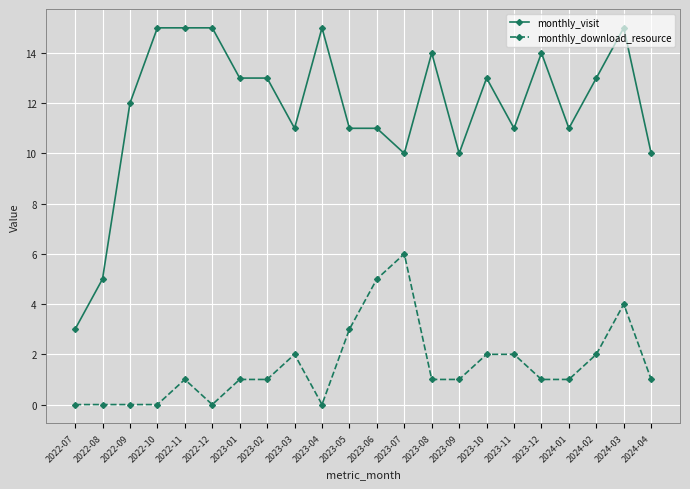

What is the value of the monthly_download_resource point at the 16th from the left?

2